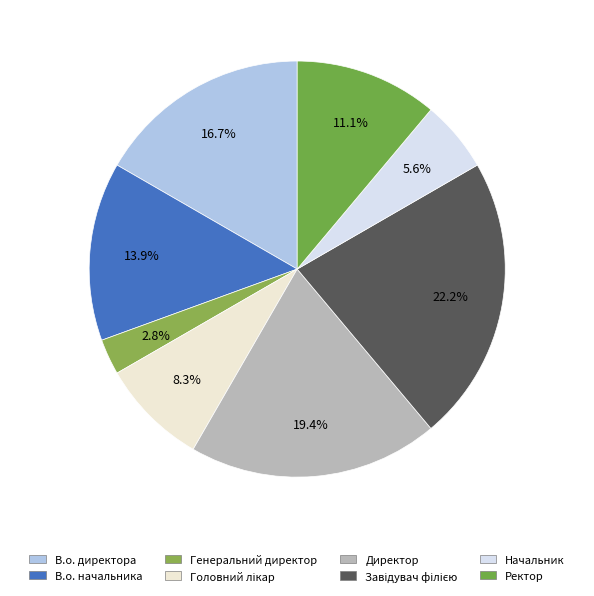

How many segments does this pie chart have?

8